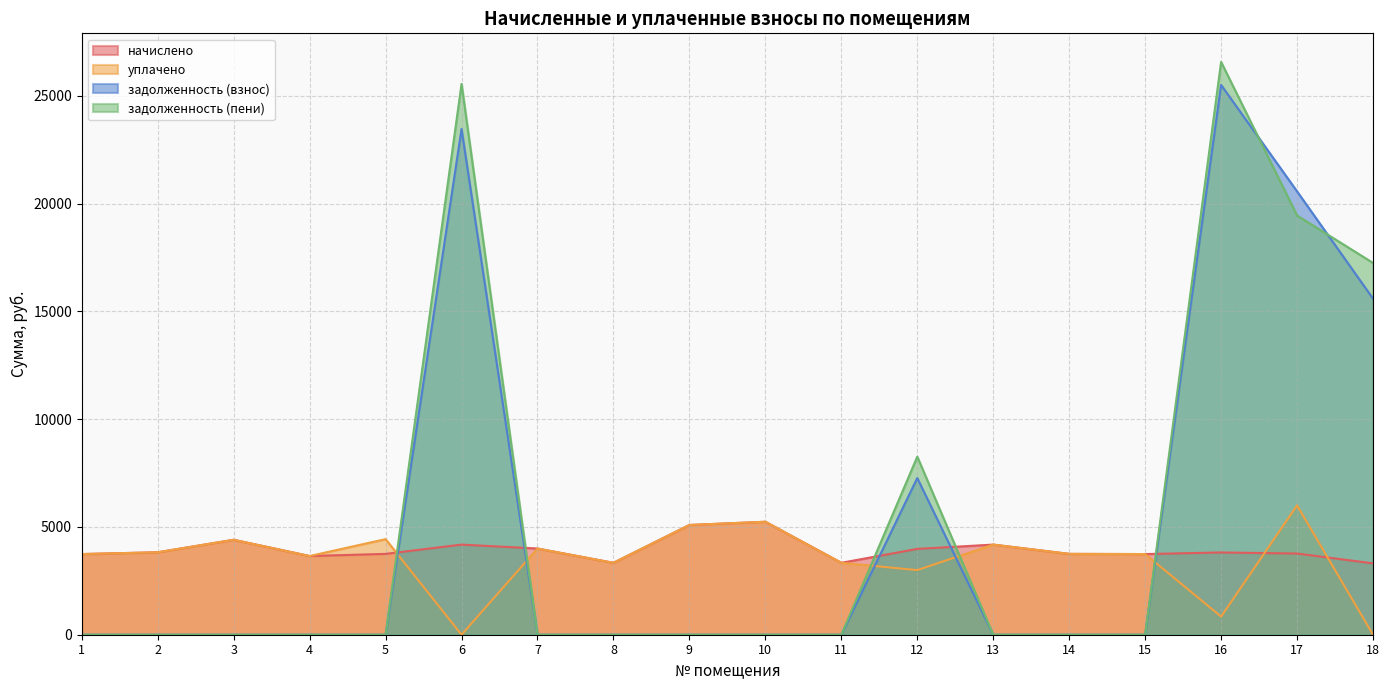

Which series has the widest spread of values?

задолженность (пени)